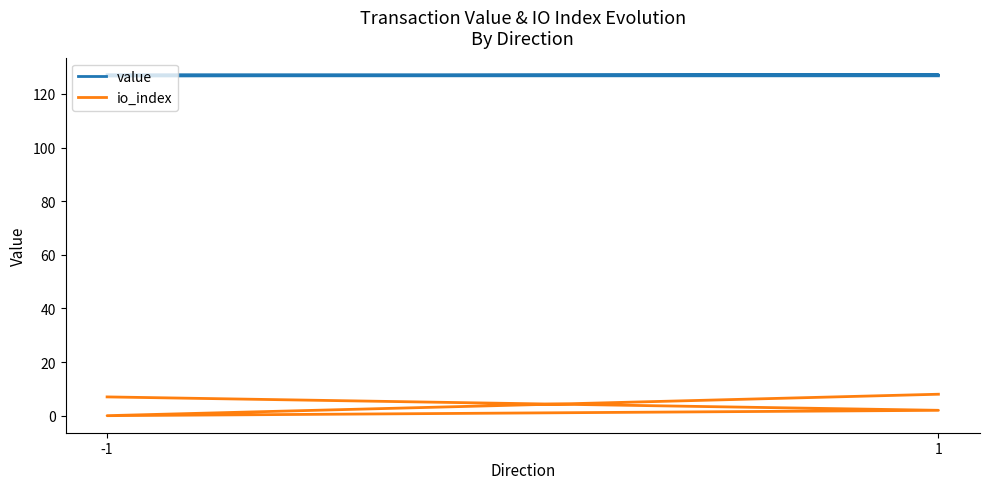

Does the chart have visible grid lines?

No